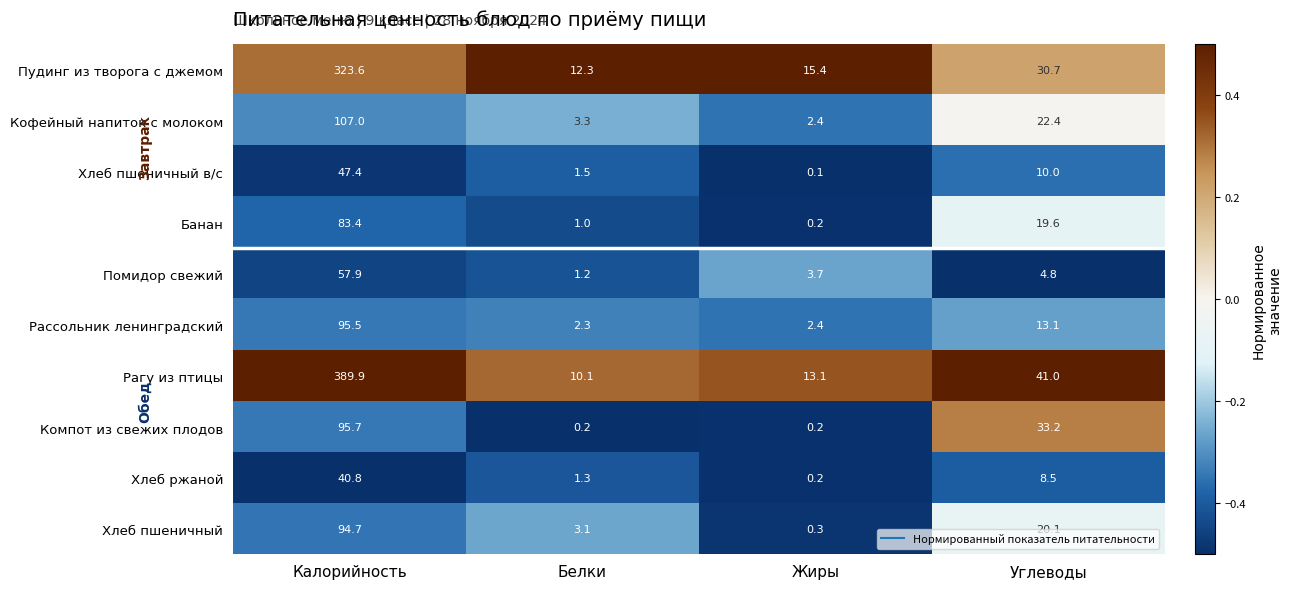

Which category has the highest value across all series?

Калорийность